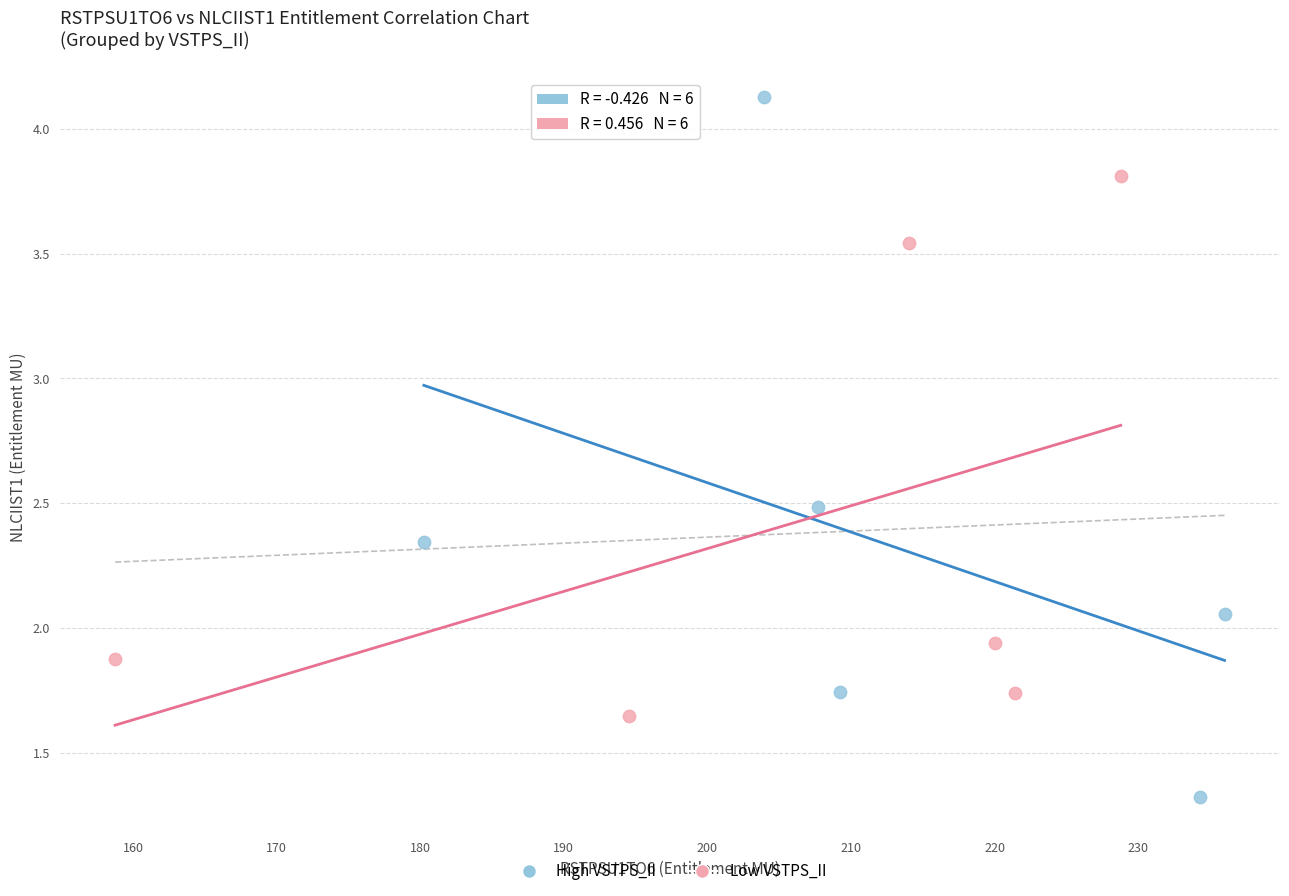

Which series reaches the minimum Y coordinate?

High VSTPS_II